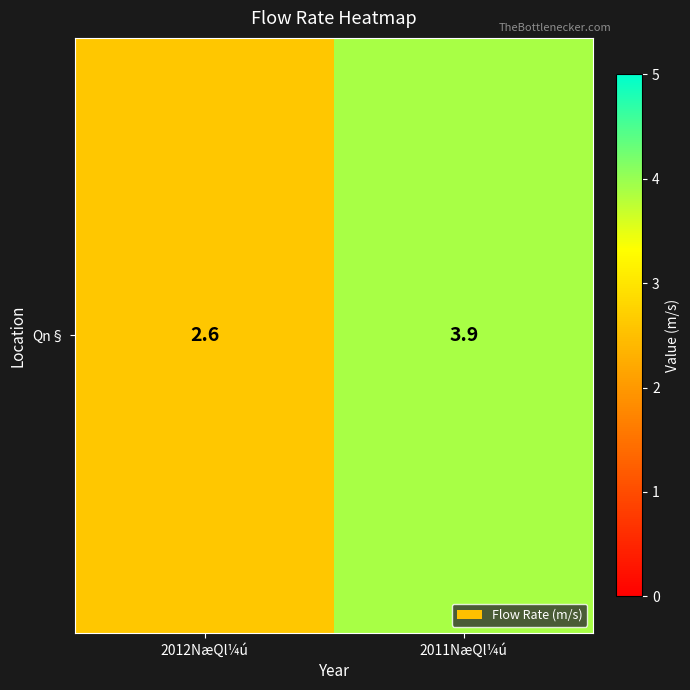

What is the ratio of the value at 2011NæQl¼ú to the value at 2012NæQl¼ú?

1.5